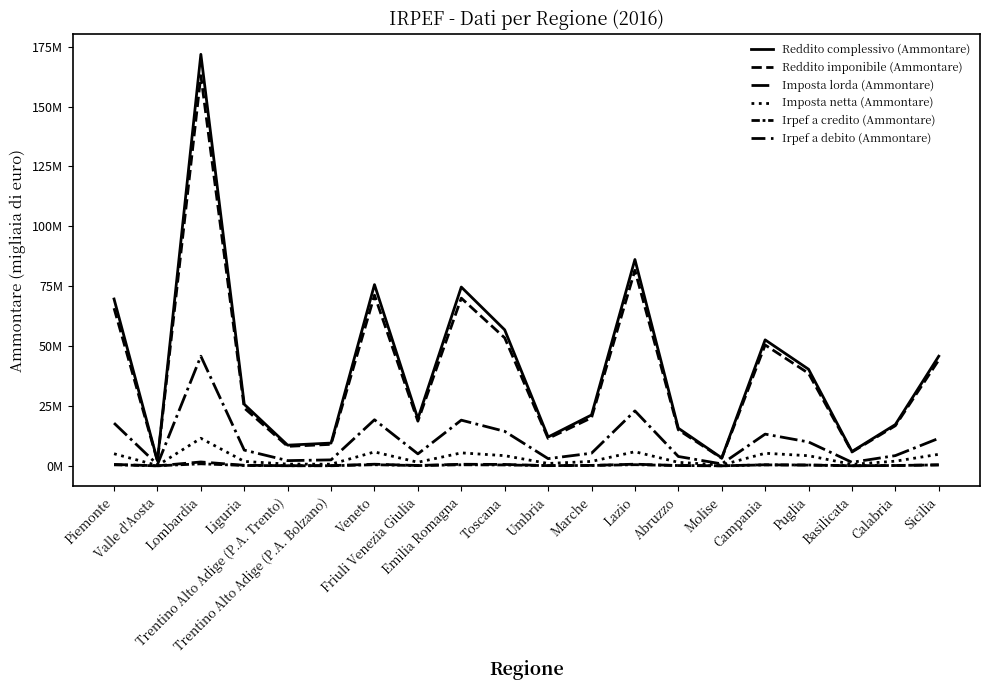

Is this an area chart (filled region under the line)?

No